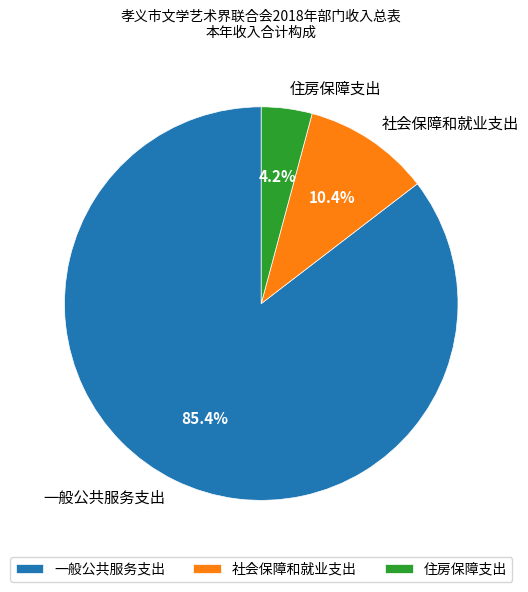

Which has a higher value, 一般公共服务支出 or 住房保障支出?

一般公共服务支出